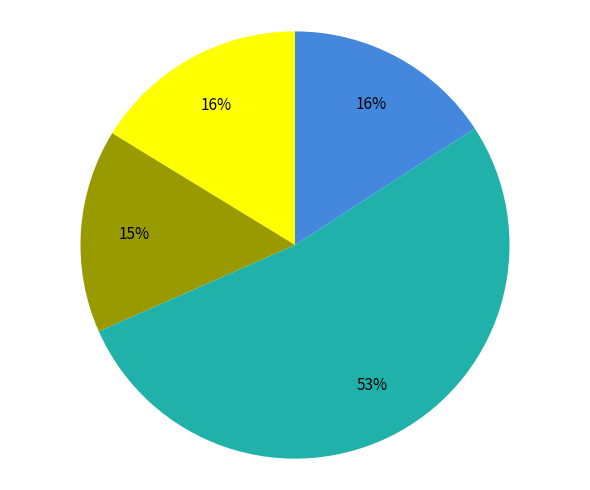

To the nearest percent, what is the average slice percentage?

25%